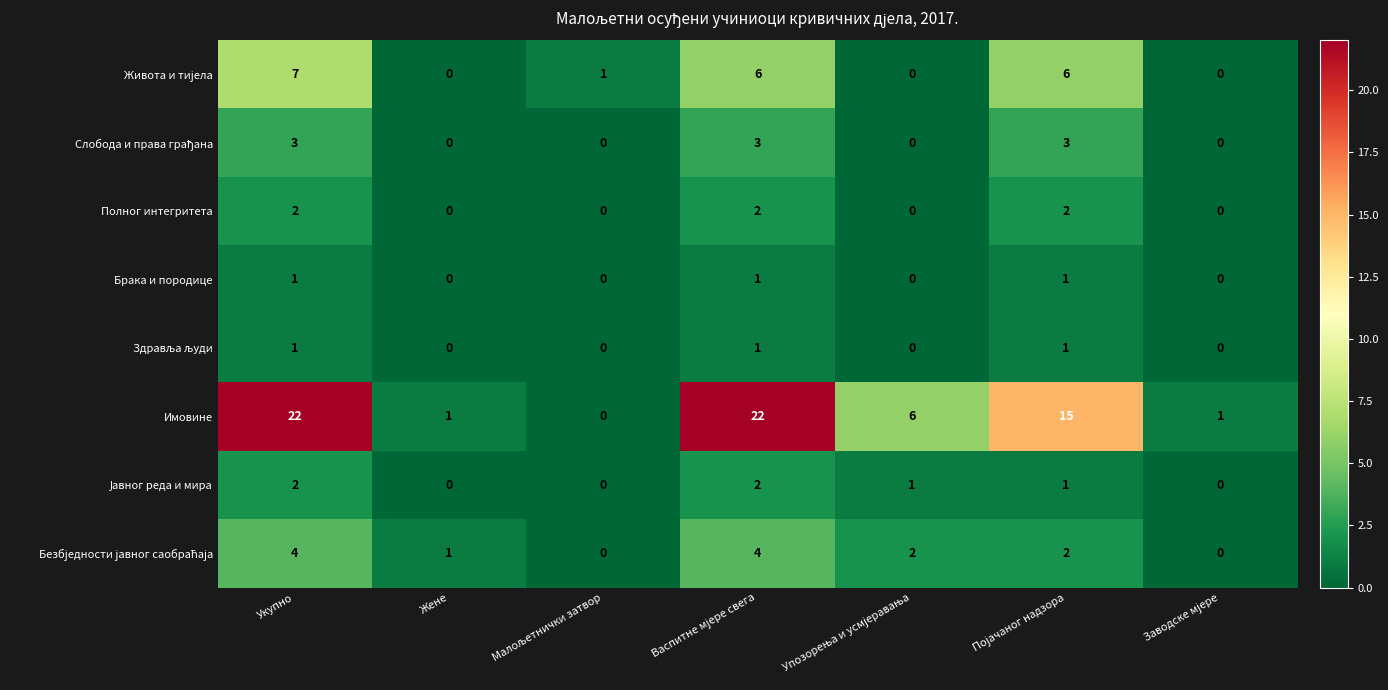

Which series has the widest spread of values?

Имовине